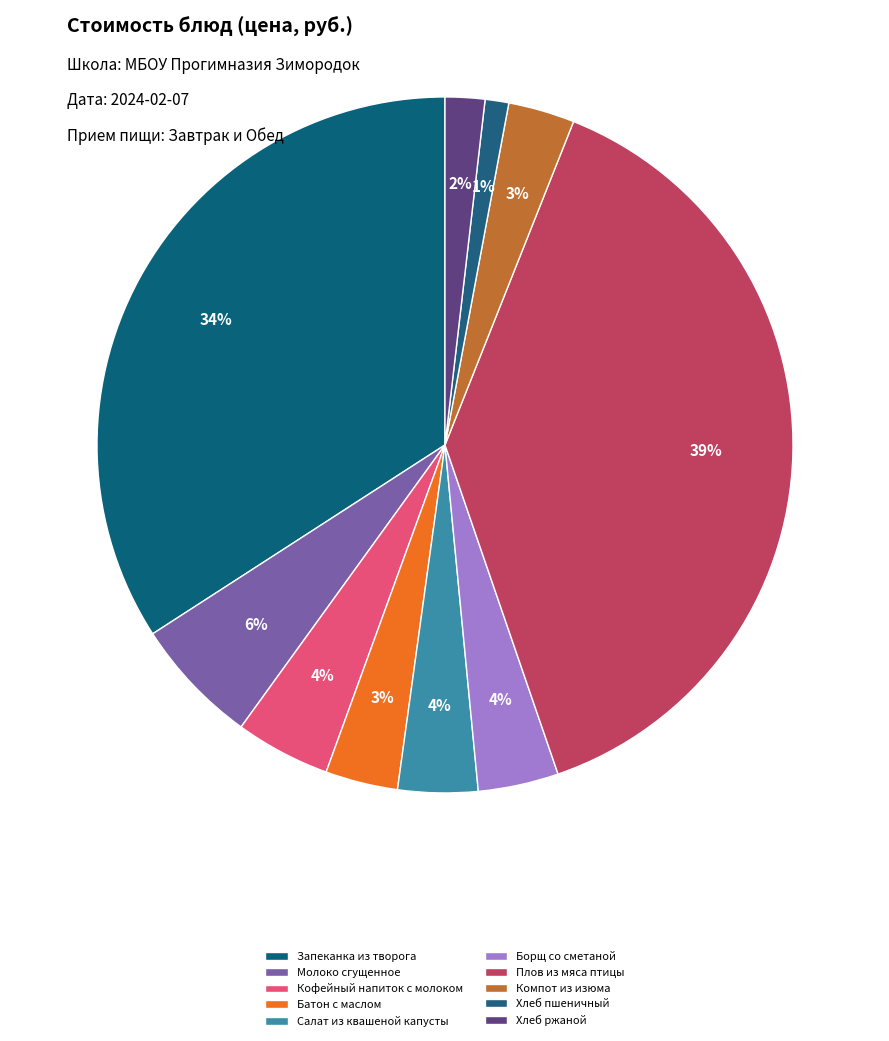

Which category has the smallest portion of the pie?

Хлеб пшеничный